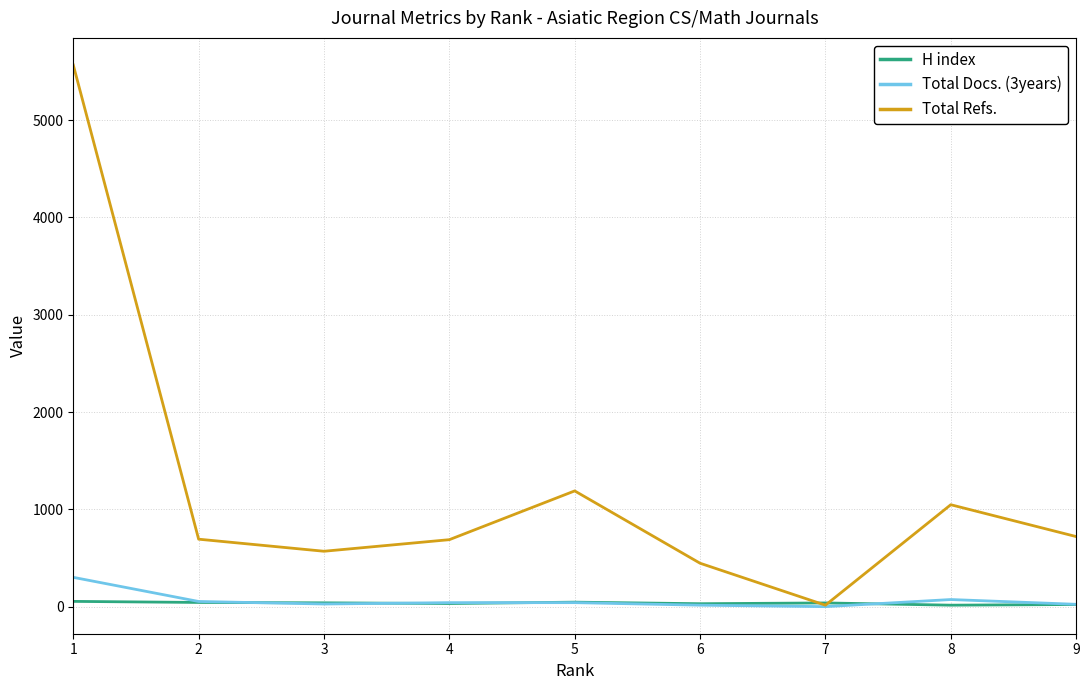

Count the number of data series in this chart.

3